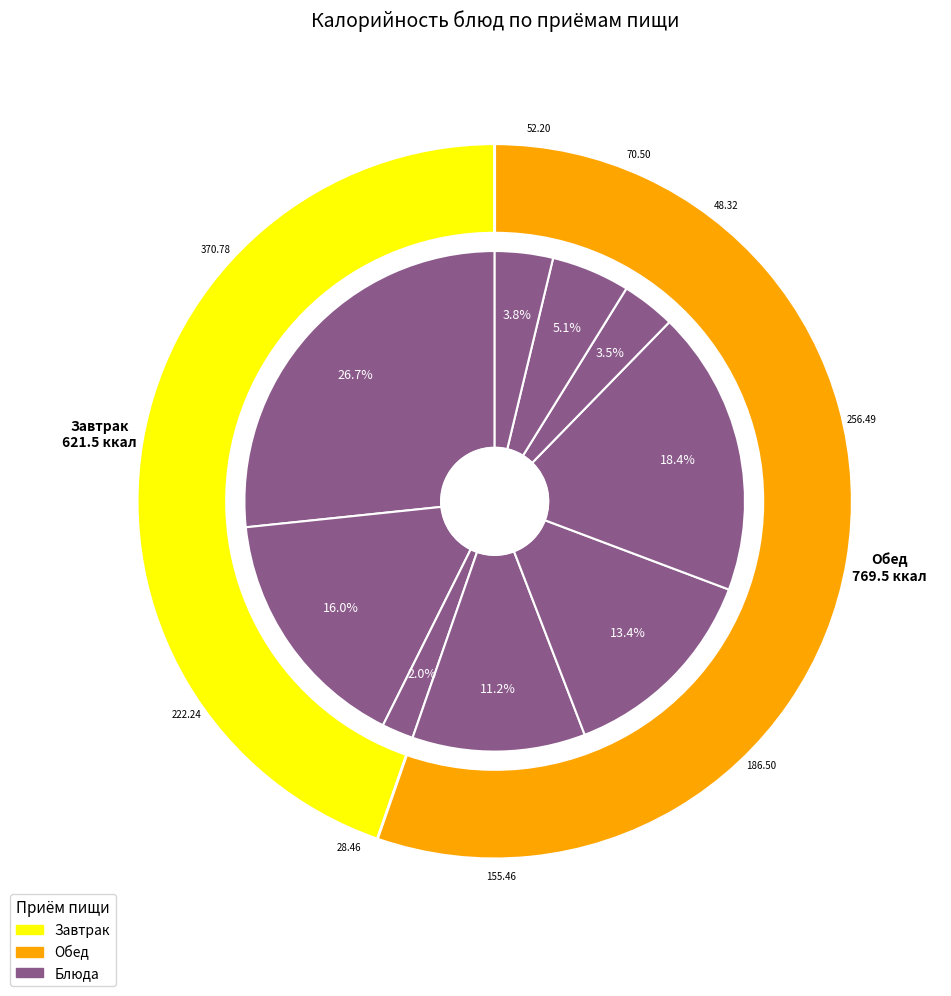

Between Хлеб ржаной and Булочка молочная, which is larger?

Булочка молочная